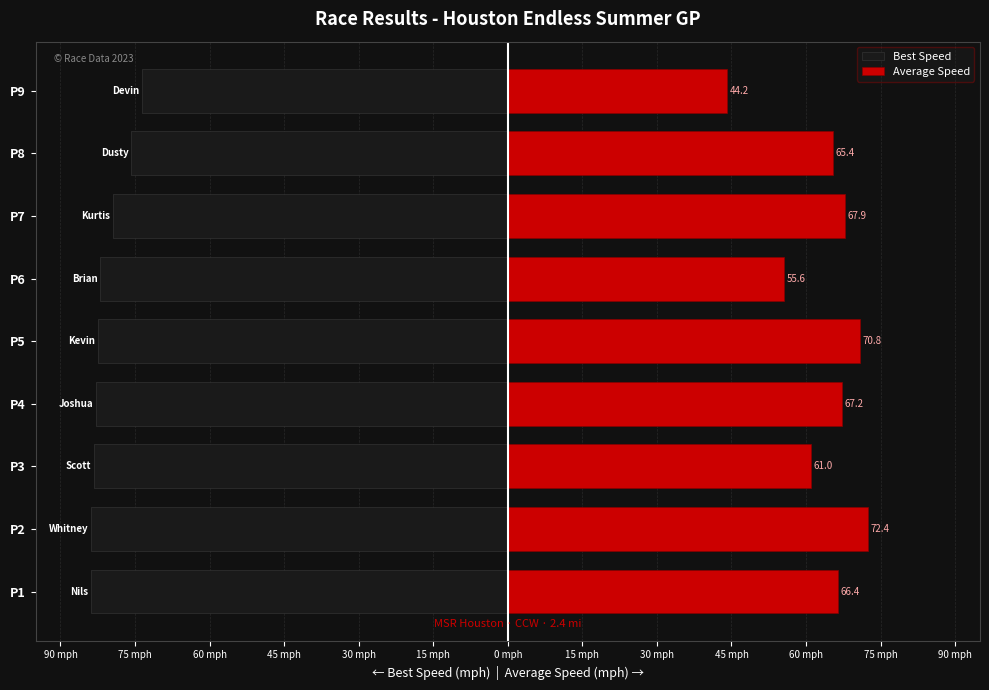

At how many categories does at least one series exceed -71?

9